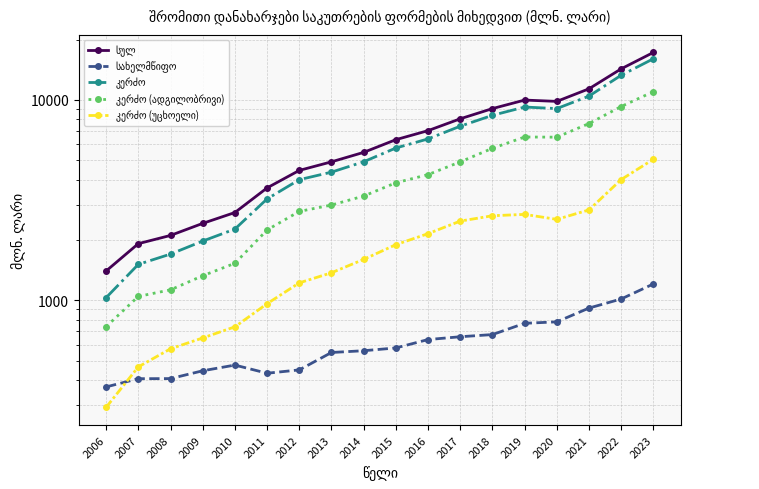

What is the value of the სულ point at the 8th from the left?

4907.2